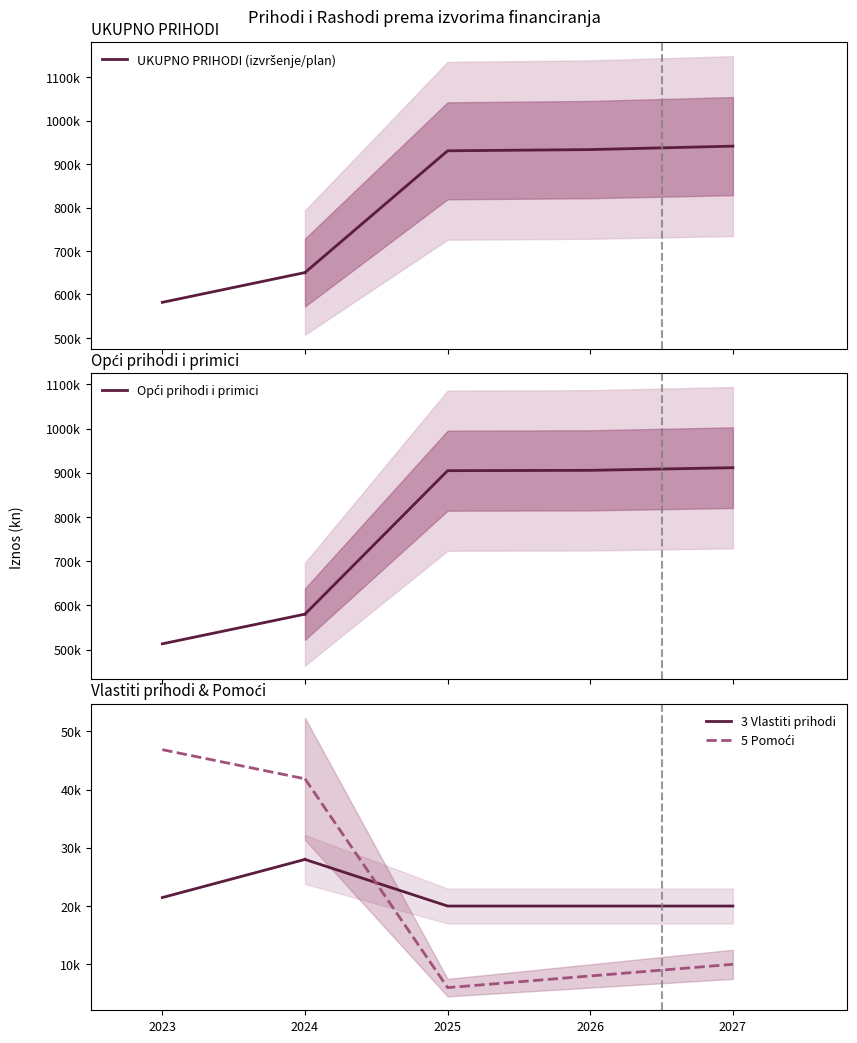

Which series has the largest total across all categories?

UKUPNO PRIHODI (izvršenje/plan)